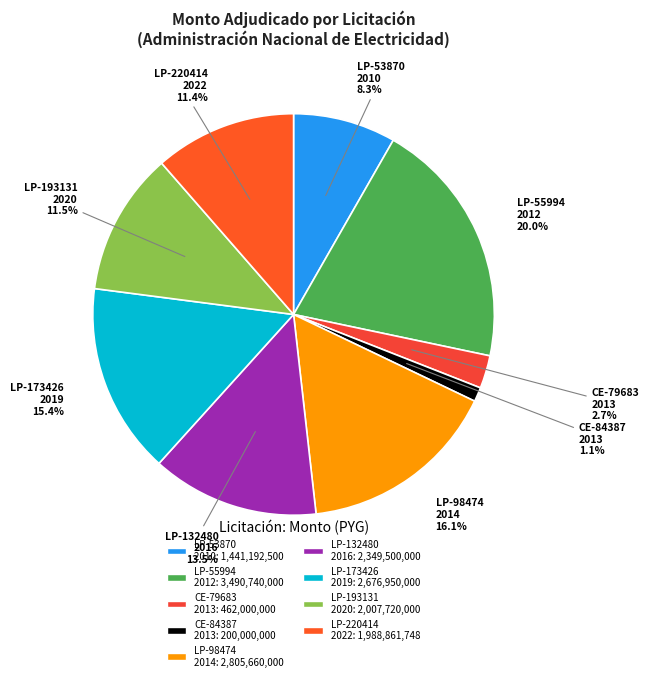

To the nearest percent, what is the difference between the largest and smallest slice percentages?

19%